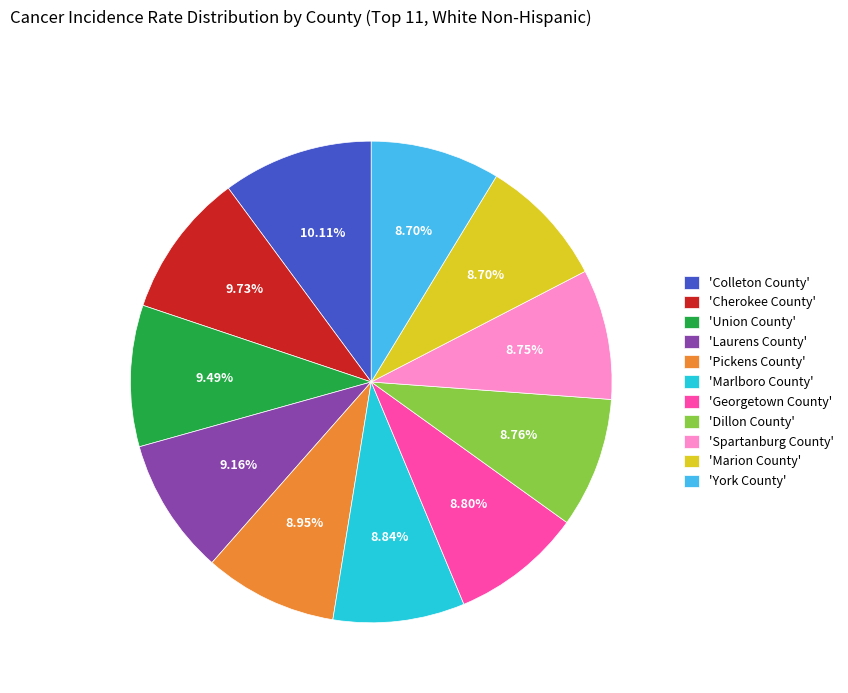

Combined, do 'Cherokee County' and 'Spartanburg County' account for over 50%?

No